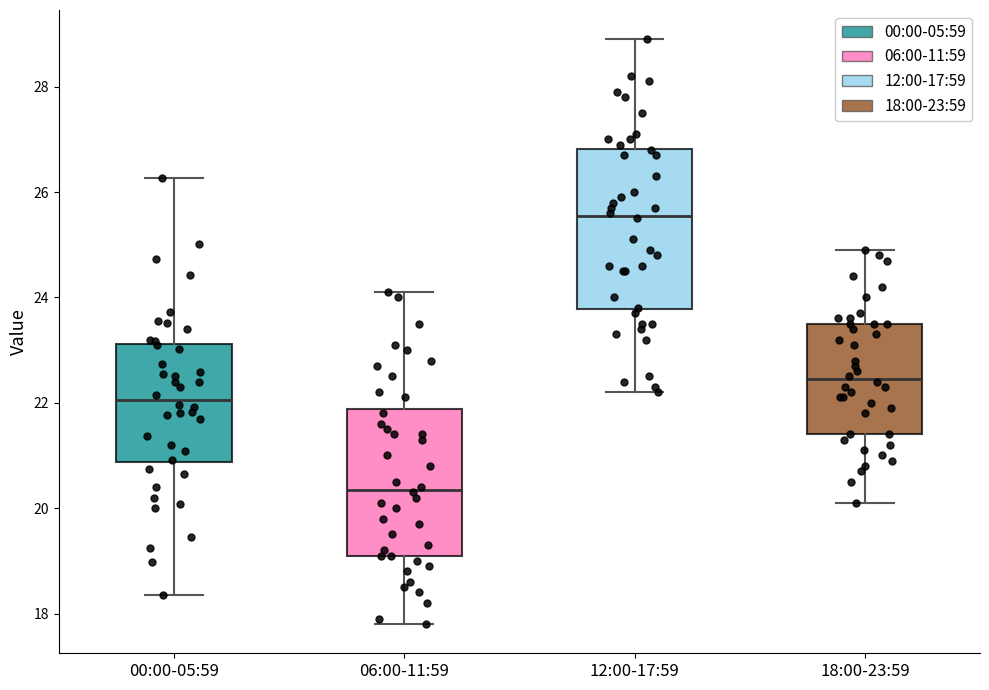

Where does the median line of the box for 12:00-17:59 sit on the y-axis? The values are not printed on the chart, so give them approximately, as read against the axis.

25.6